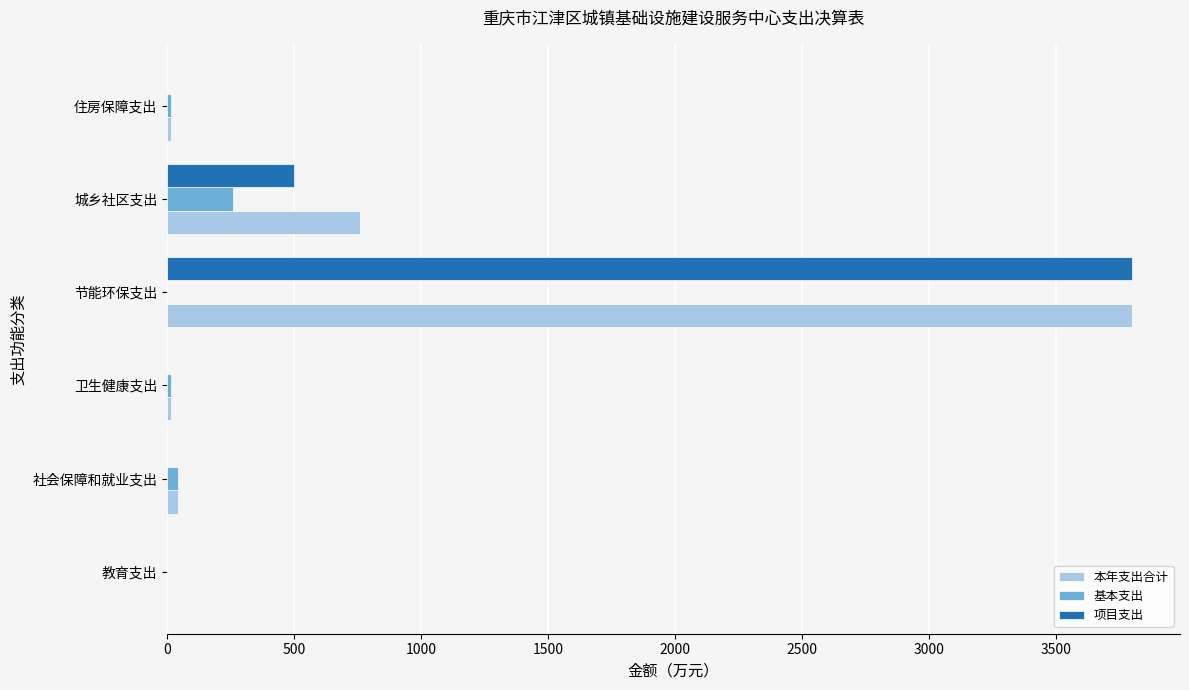

Is it true that 项目支出 equals 0.0 at 教育支出?

True